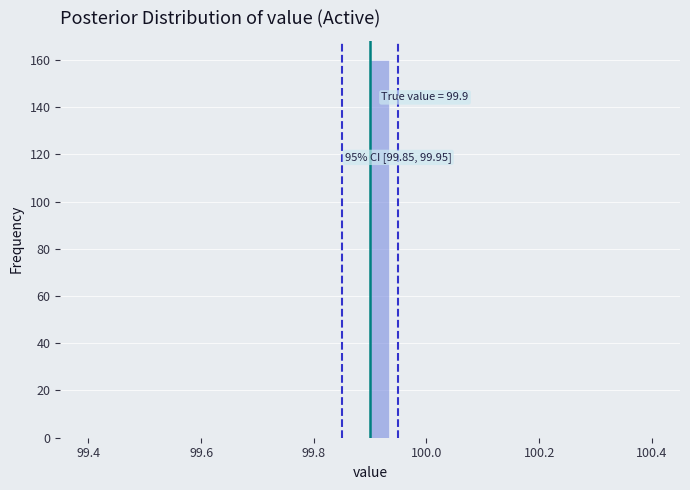

Read against the x-axis, roughly where is the centre of the tallest bar?

99.92